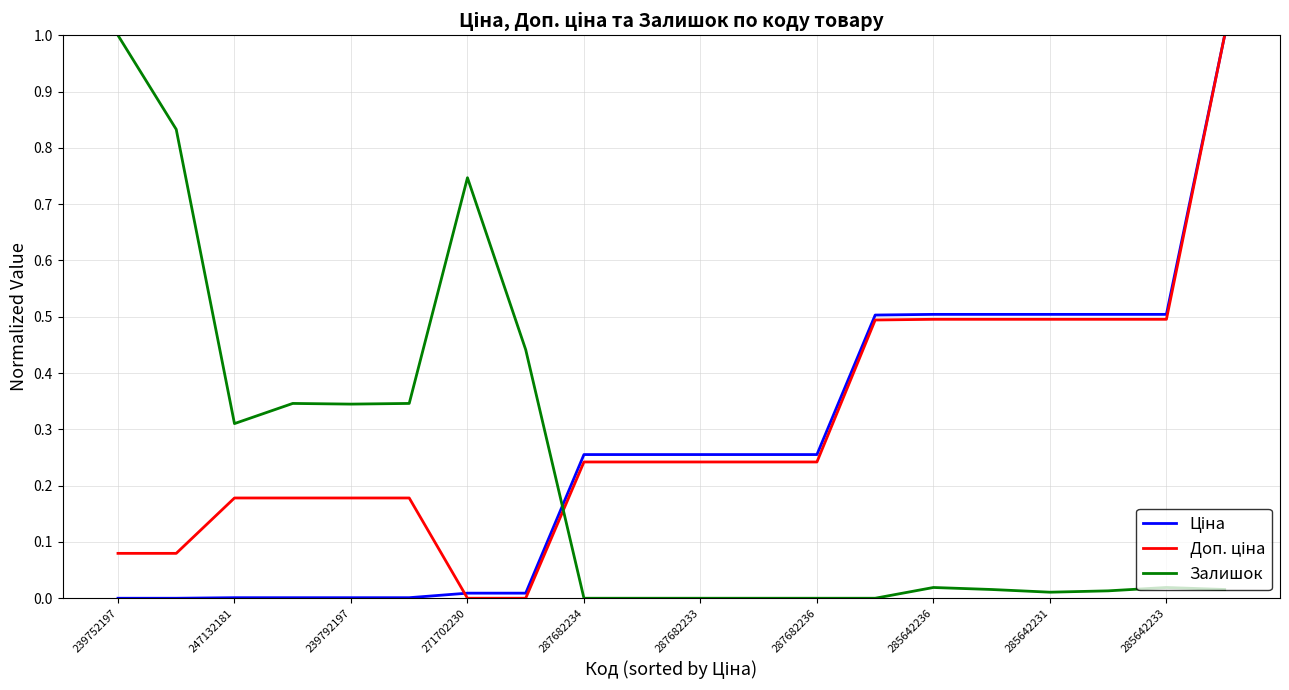

At how many categories does at least one series exceed 0?

20